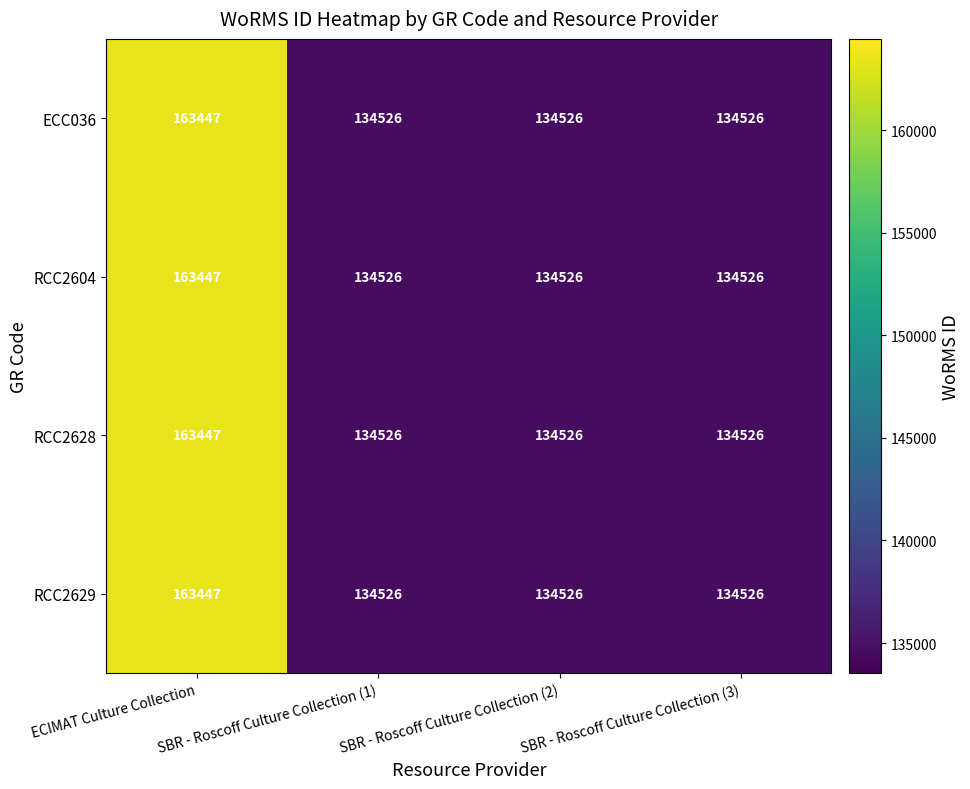

Which series has the largest total across all categories?

ECC036